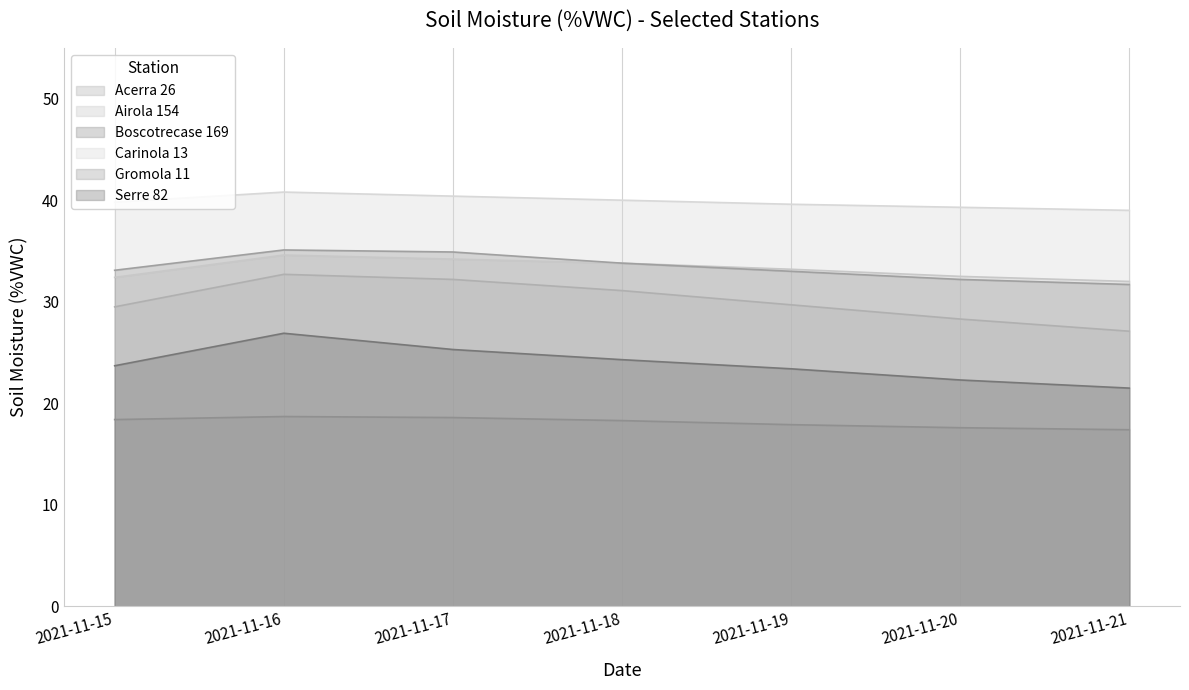

What is the difference between the Acerra 26 values at 2021-11-20 and 2021-11-18?

2.8